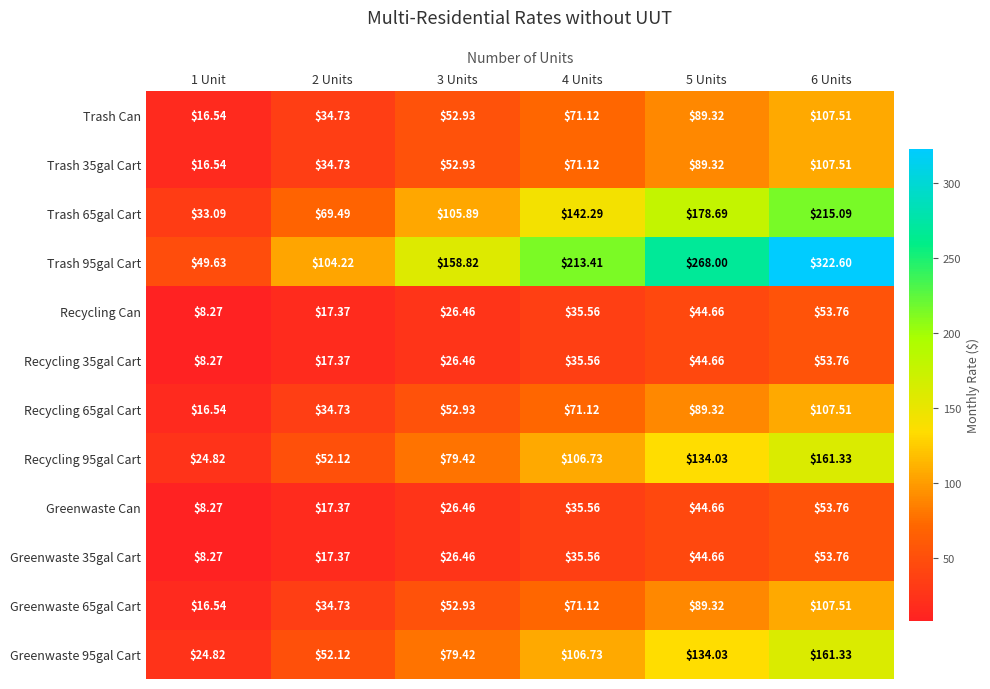

How many data points in Recycling Can are above 35?

3